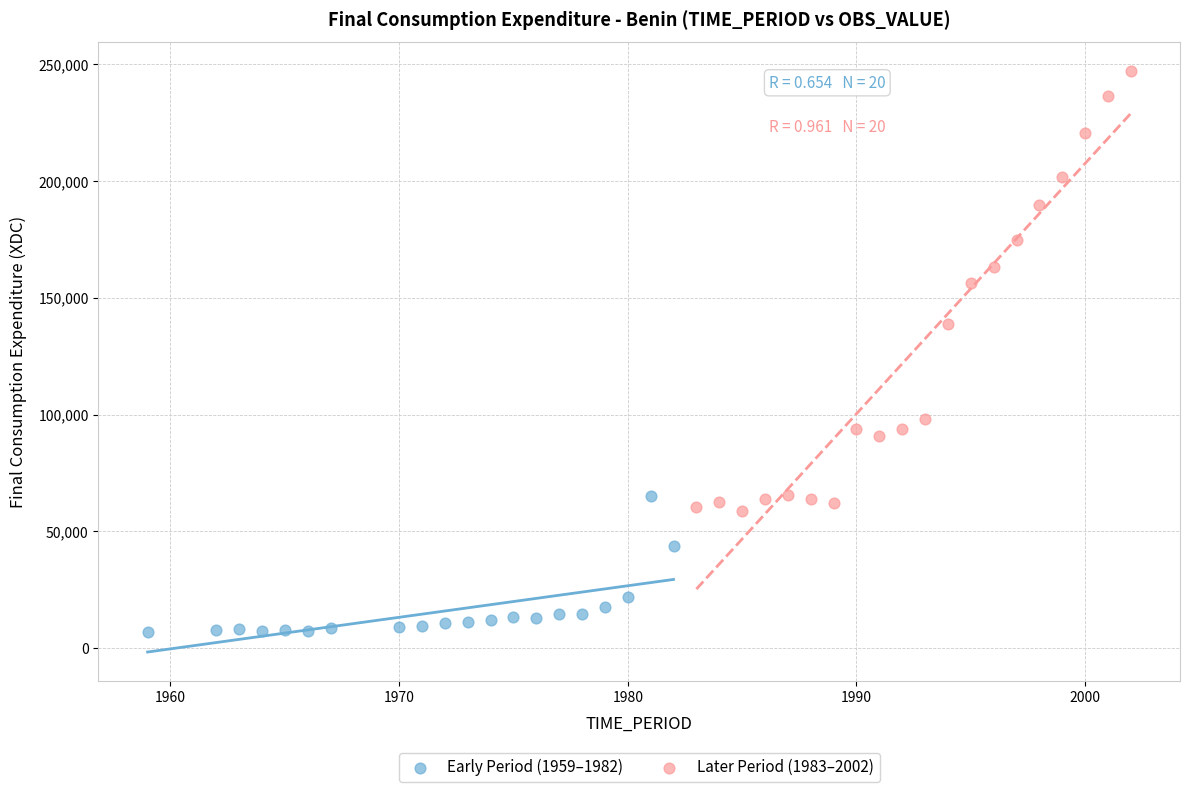

Which series reaches the maximum Y coordinate?

Later Period (1983–2002)